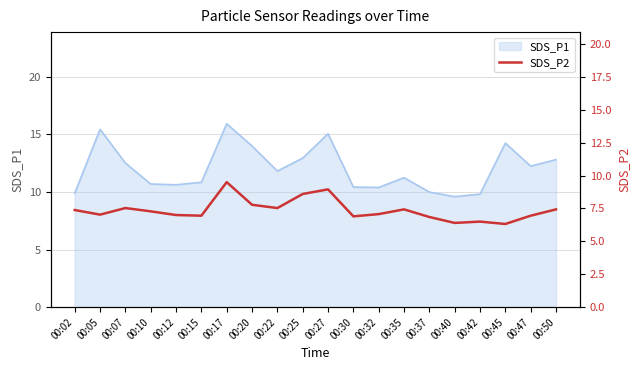

What is the average value?

7.4